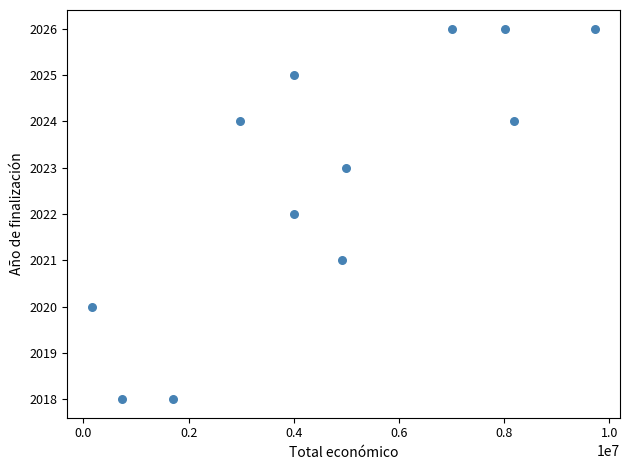

What is the range of X values (max minus min)?

9554642